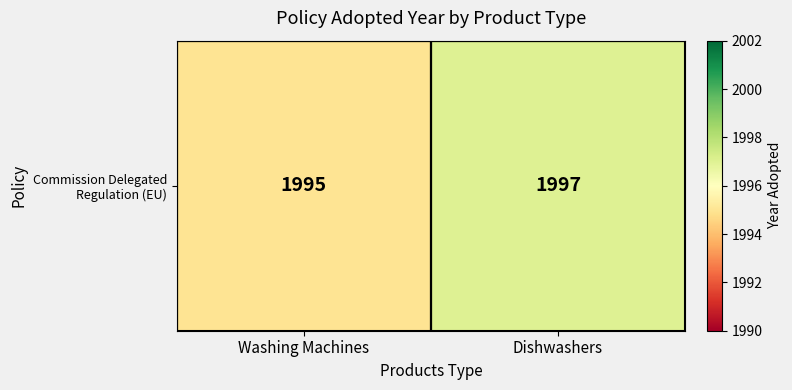

Rank the categories by value from highest to lowest.

Dishwashers, Washing Machines